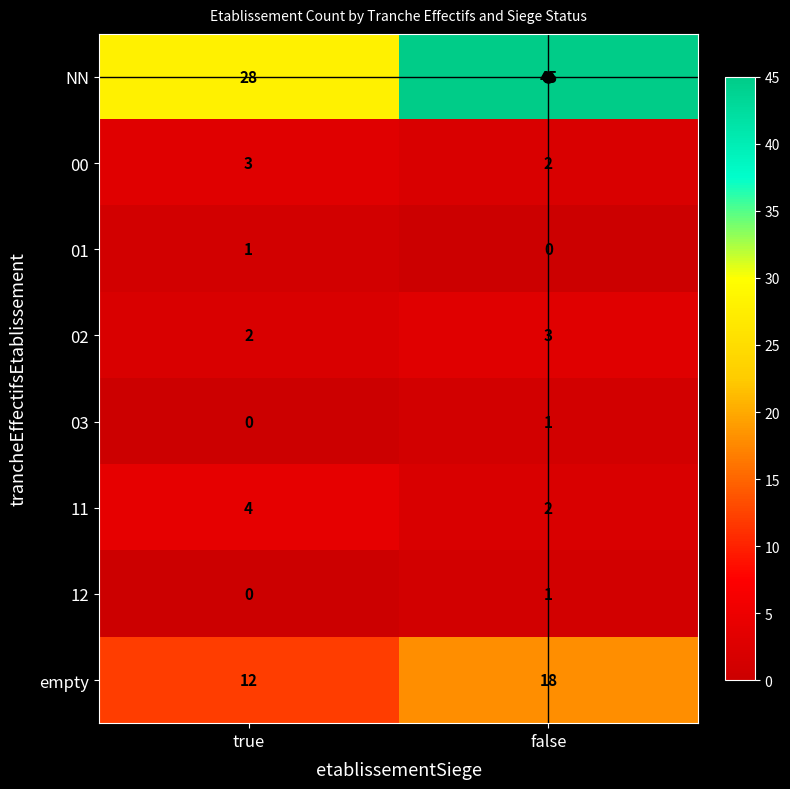

What is the difference between the empty values at false and true?

6